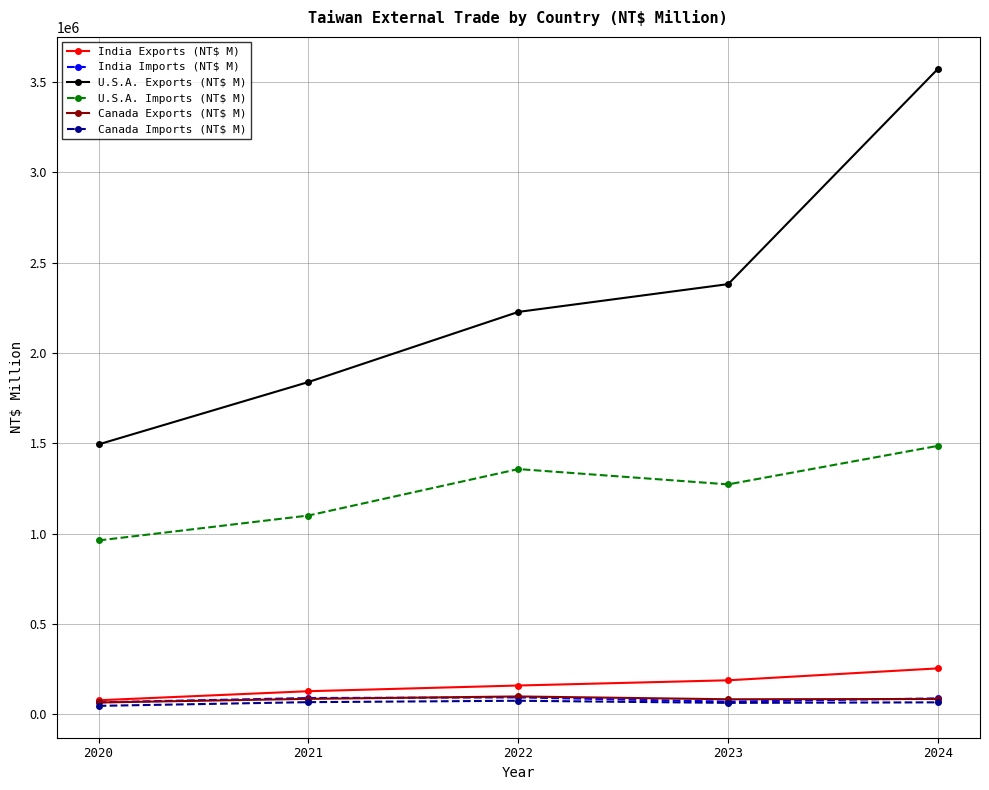

What is the difference between the maximum and minimum values in the India Imports (NT$ M) series?

27234